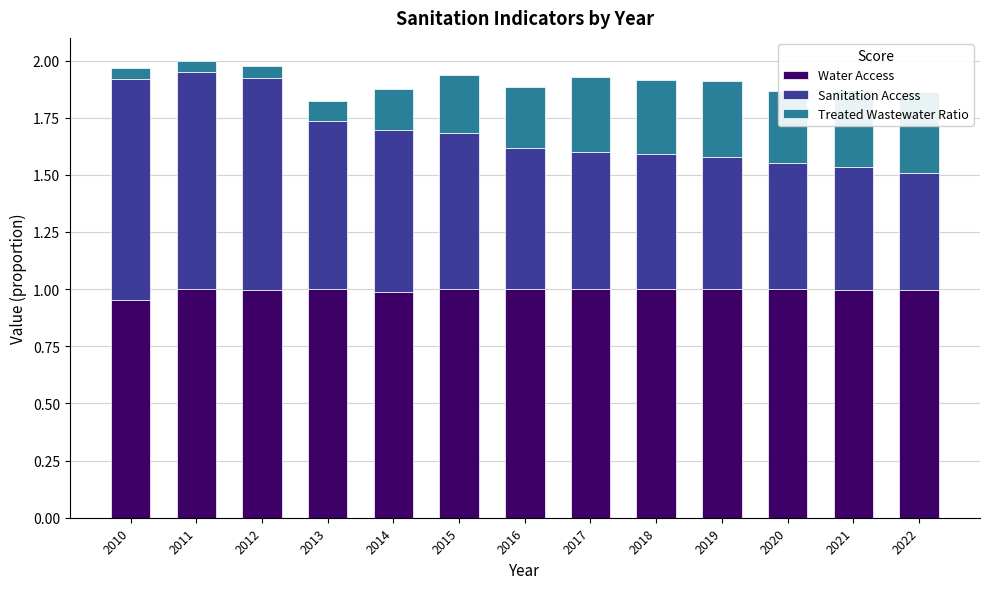

Rank the series by their average value, from lowest to highest.

Treated Wastewater Ratio, Sanitation Access, Water Access